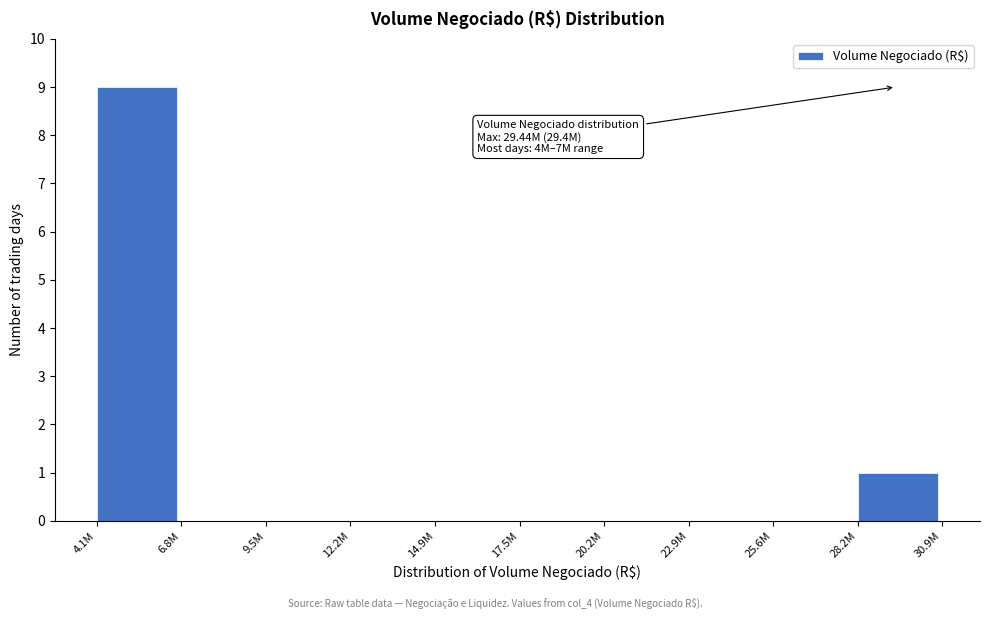

Reading left to right, list all the values displayed in this chart.

4.1M=9	6.8M=0	9.5M=0	12.2M=0	14.9M=0	17.5M=0	20.2M=0	22.9M=0	25.6M=0	28.2M=1